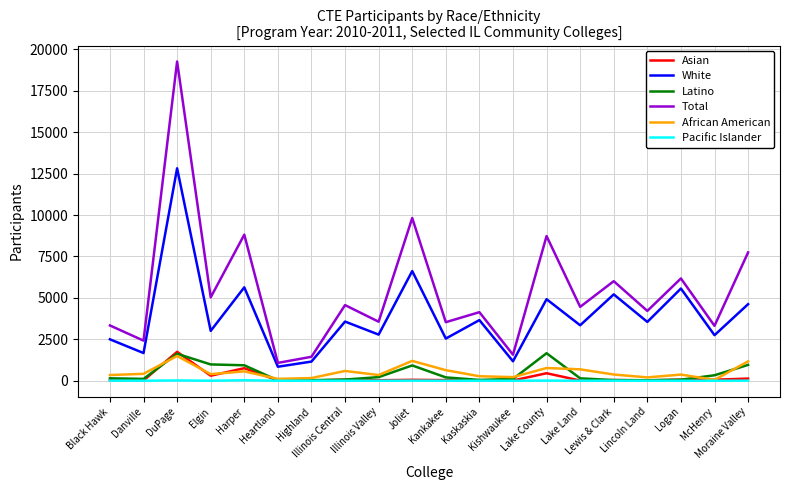

At which category does the chart reach its peak across all series?

DuPage